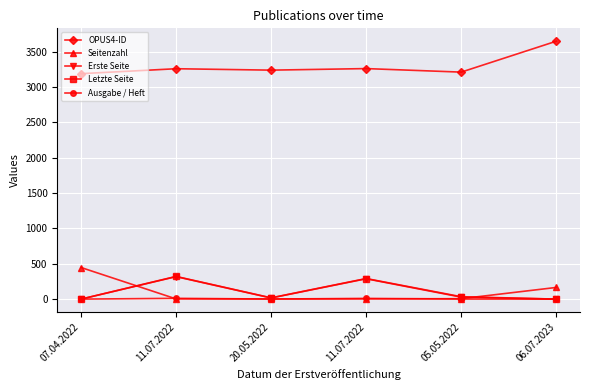

Is it true that OPUS4-ID equals 3189 at 07.04.2022?

True